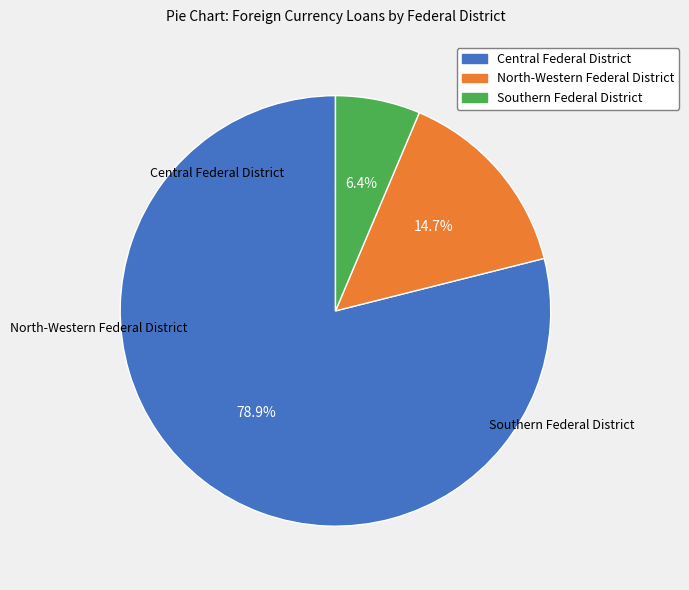

Count the number of slices in the pie.

3